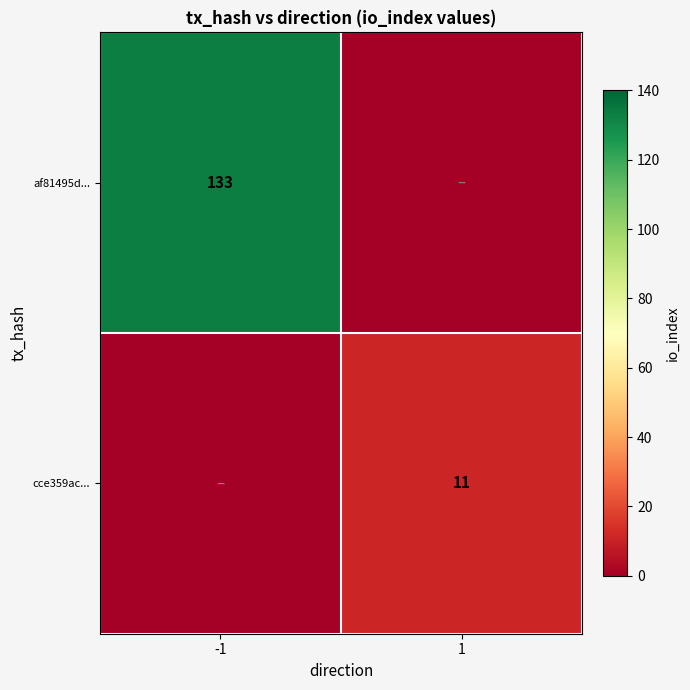

The value of af81495d... at -1 is 232. True or false?

False